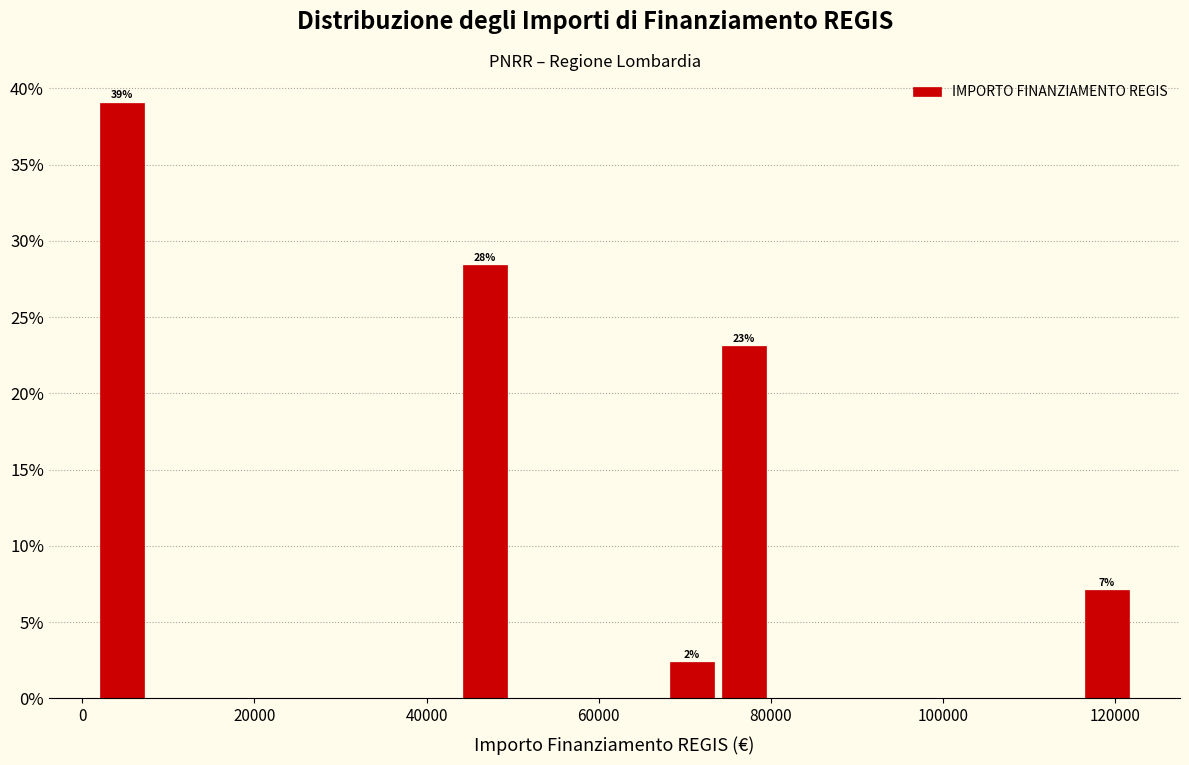

Read against the x-axis, roughly where is the centre of the tallest bar?

4000